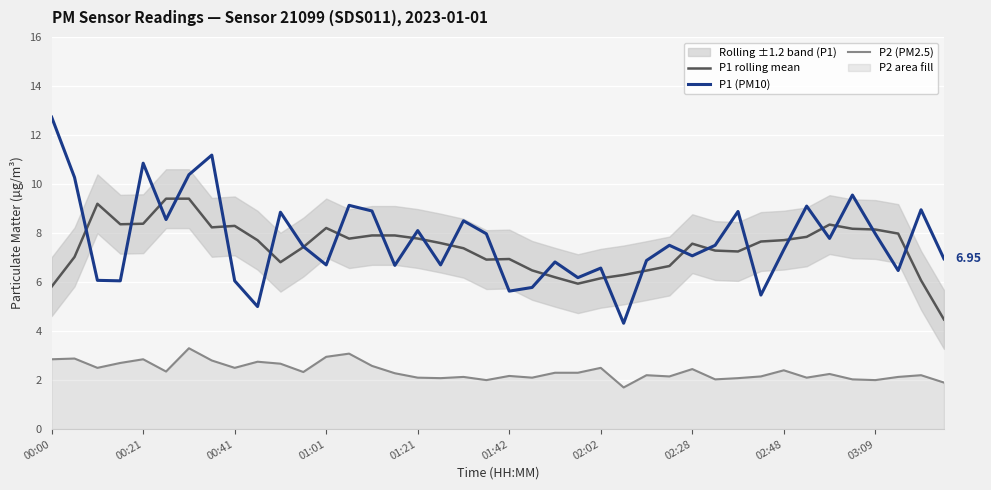

True or false: P2 (PM2.5) and P1 (PM10) cross at least once.

False